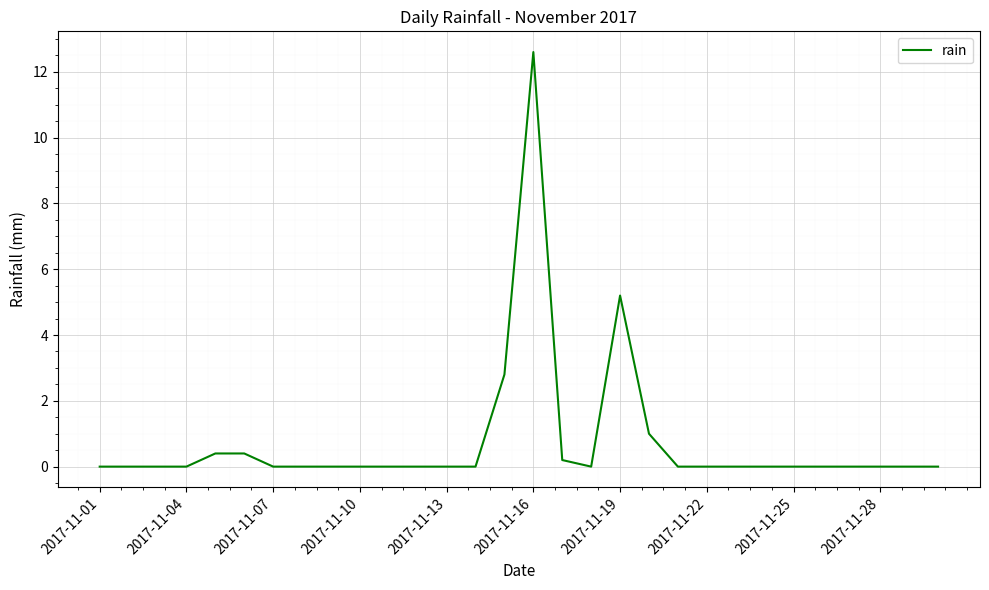

What is the difference between the maximum and minimum values?

12.6